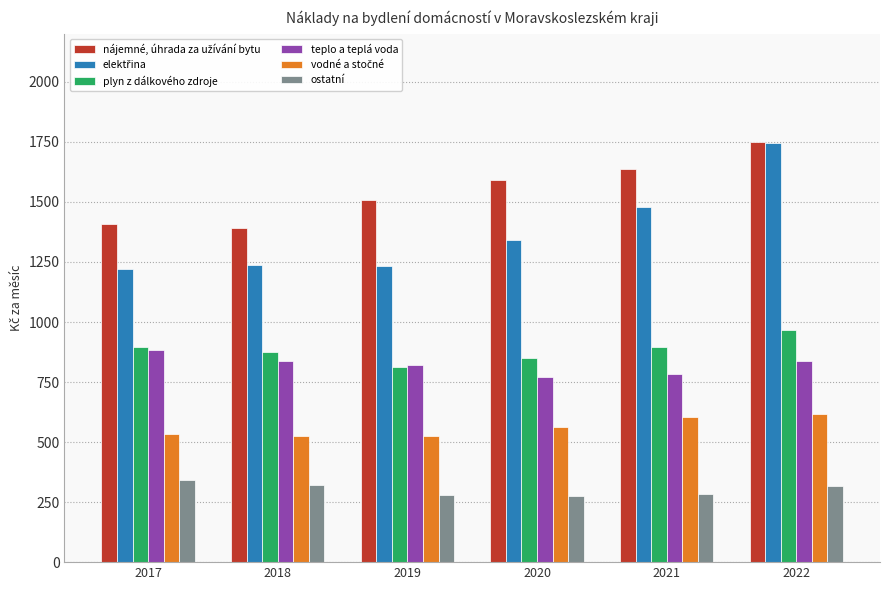

What is the difference between the highest and lowest values at 2020?

1312.7